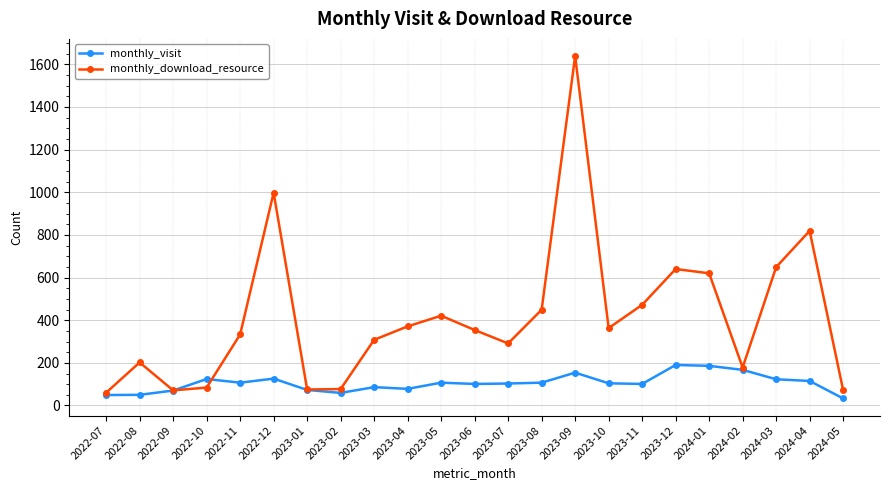

True or false: monthly_visit has more than 2 interior local peaks.

True